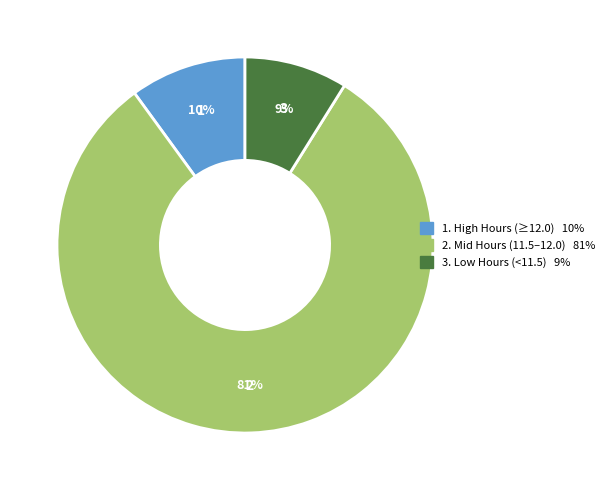

To the nearest percent, what is the average slice percentage?

33%